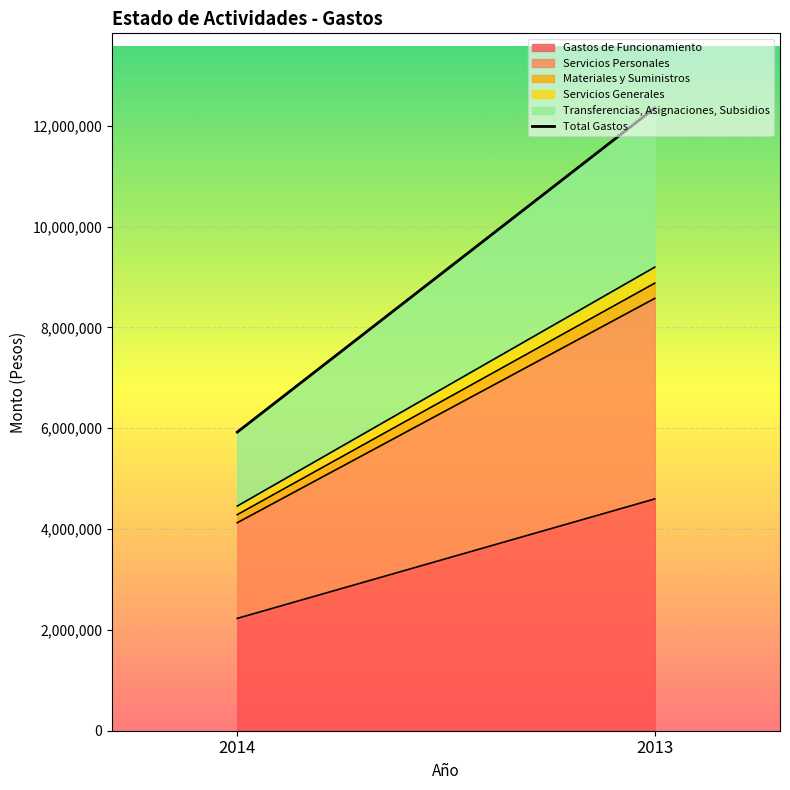

The value of Gastos de Funcionamiento at 2014 is 2228072. True or false?

True